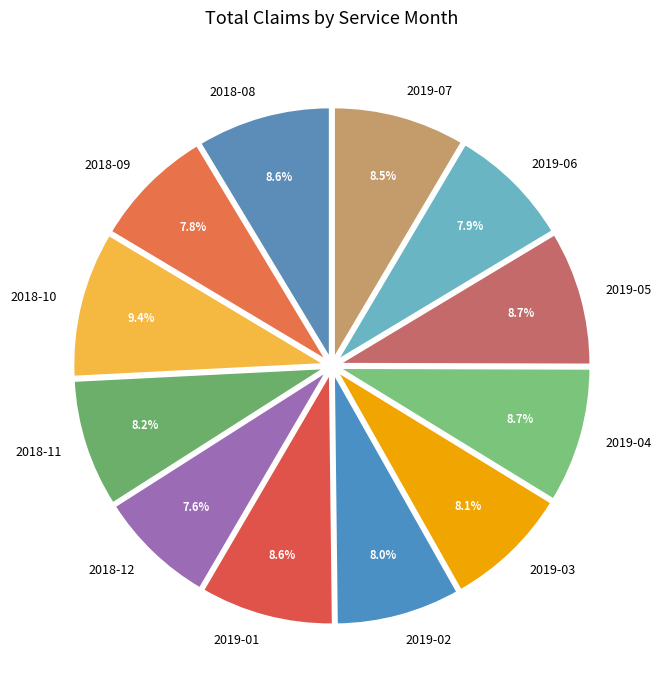

To the nearest percent, what percentage of the pie is 2018-09?

8%